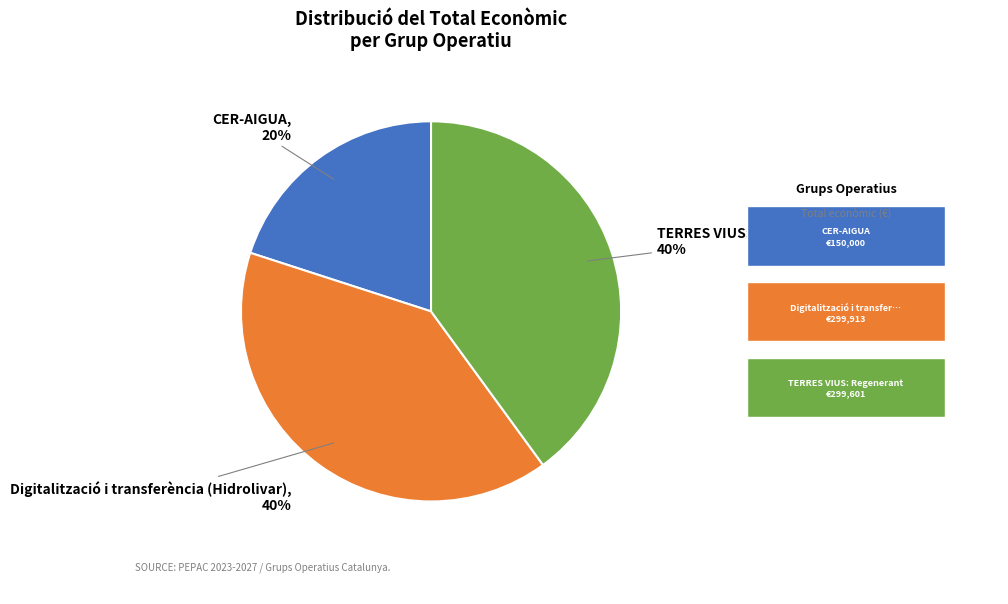

Is there any slice that represents more than half of the pie?

No